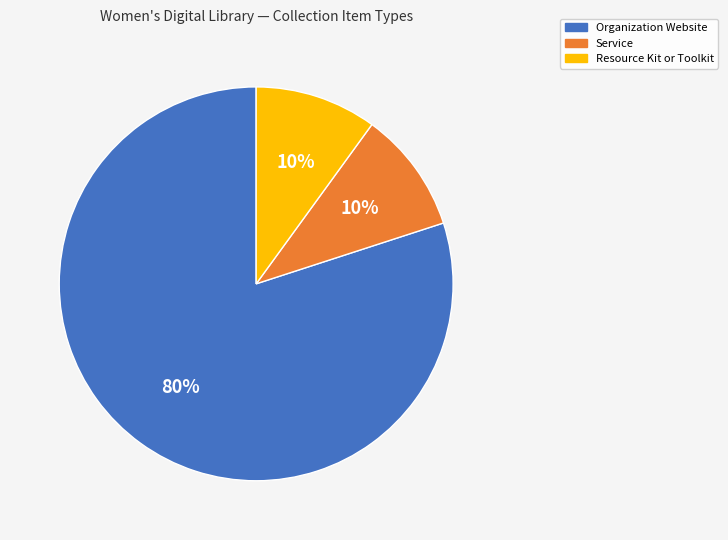

Count the number of slices in the pie.

3